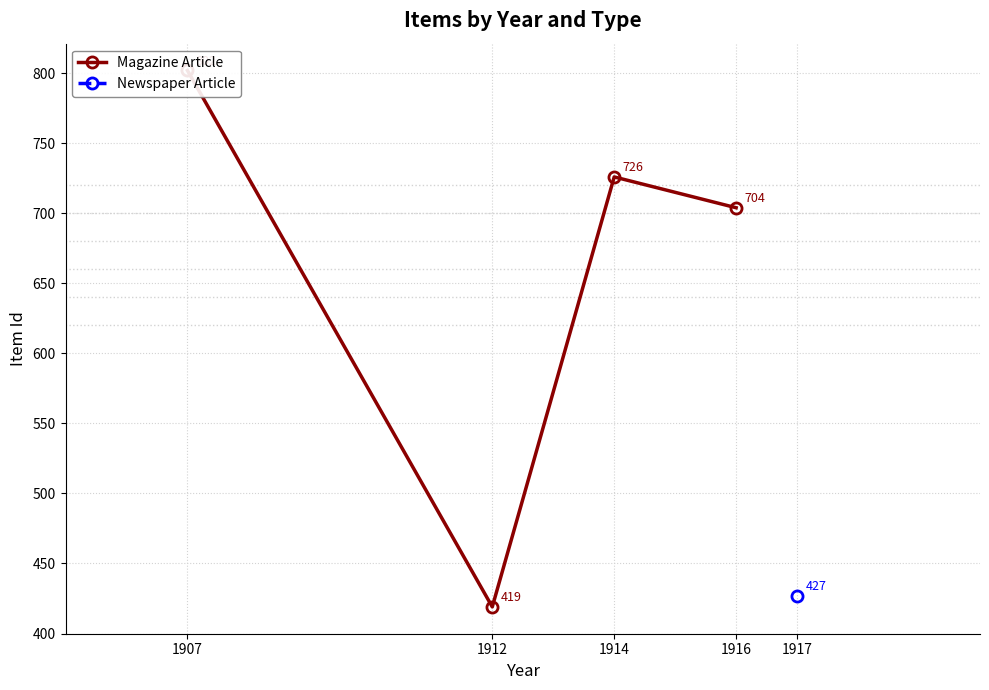

Where is the first local maximum?

1914